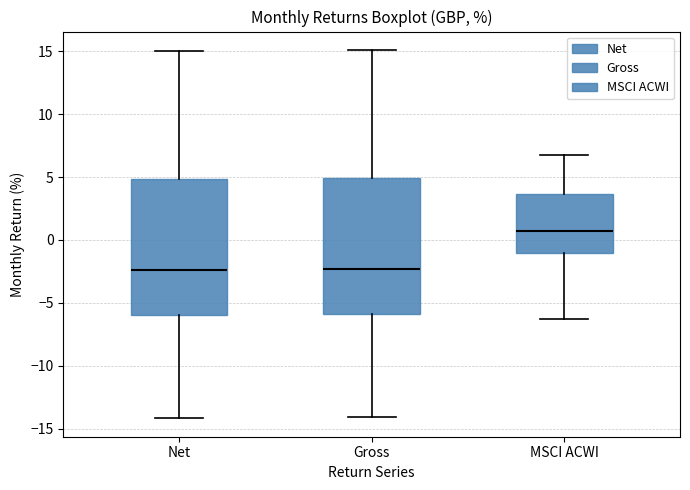

Where does the lower whisker of the box for Net end on the y-axis? The values are not printed on the chart, so give them approximately, as read against the axis.

-14.0